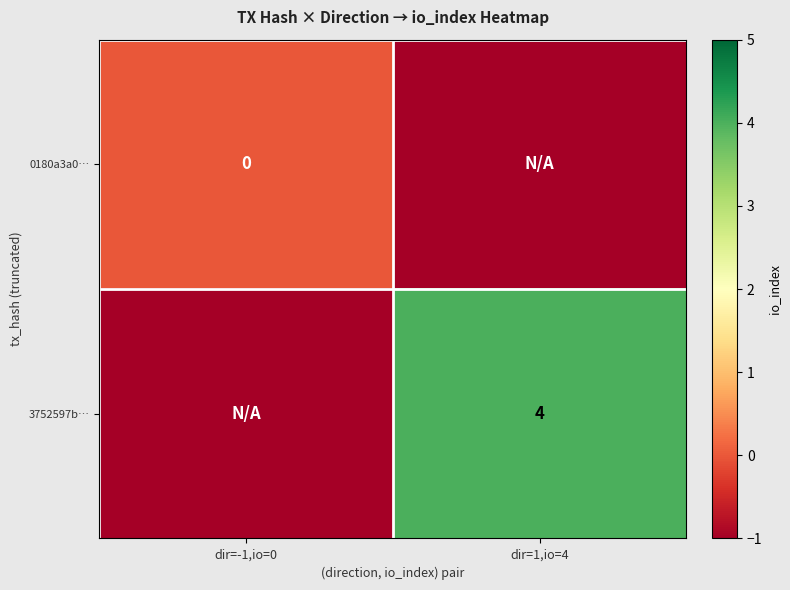

Is the value of 3752597b… at dir=1,io=4 greater than the value of 0180a3a0… at dir=-1,io=0?

Yes